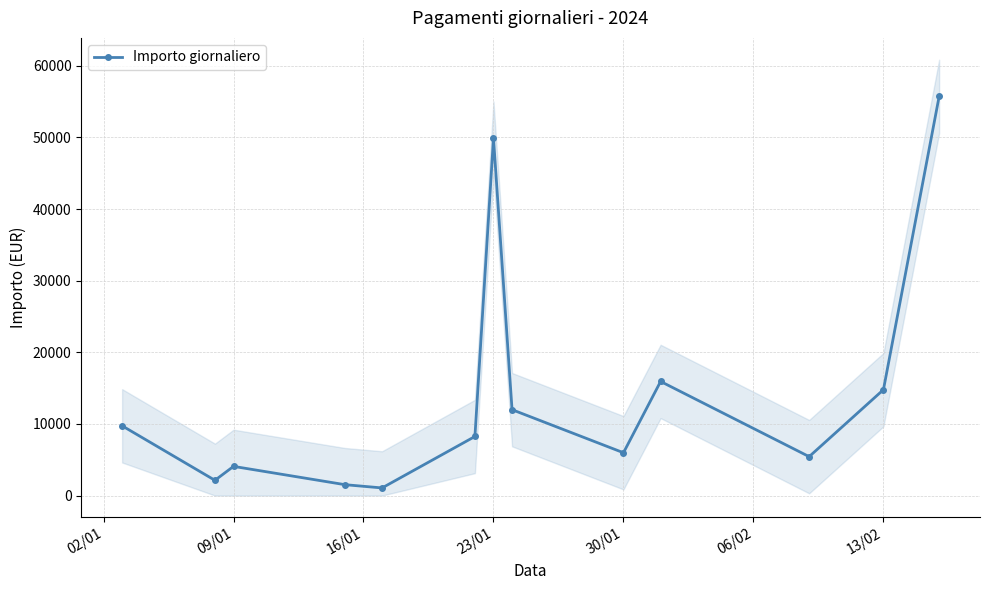

The value of Importo giornaliero at 23/01 is 89173.8. True or false?

False